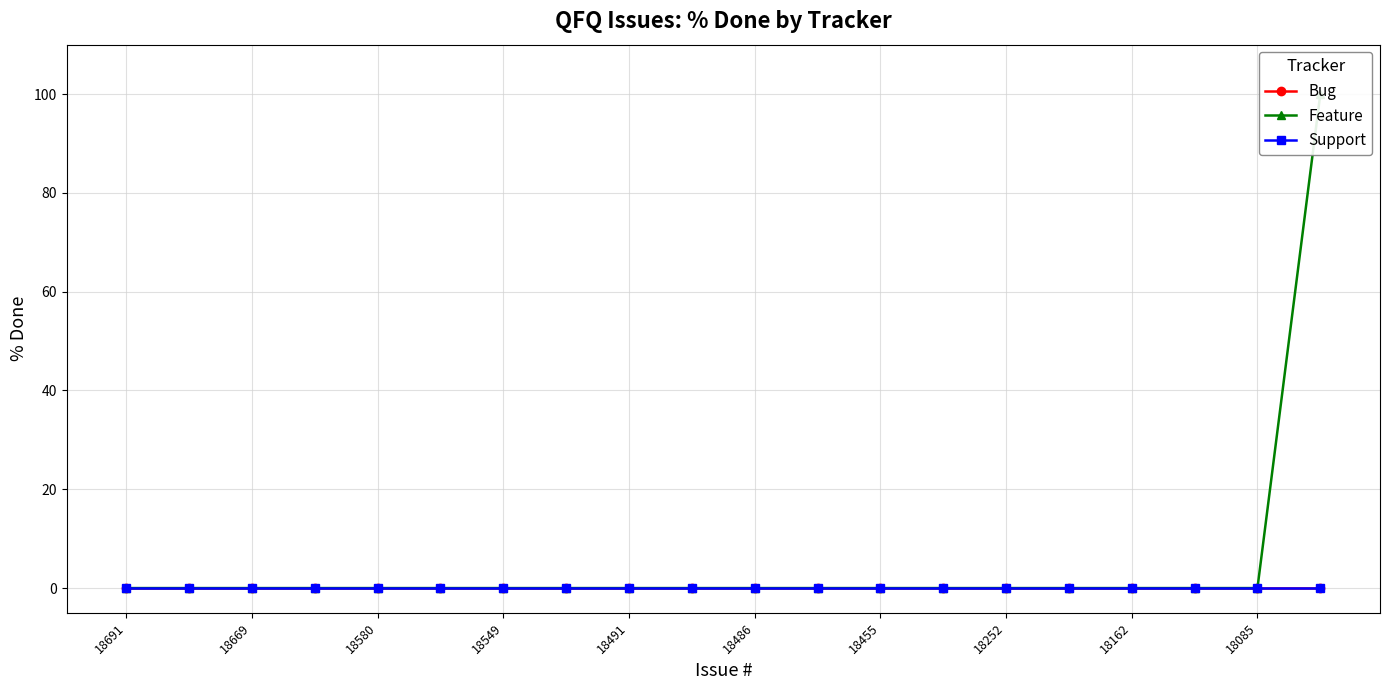

What is the maximum value shown in the chart?

100